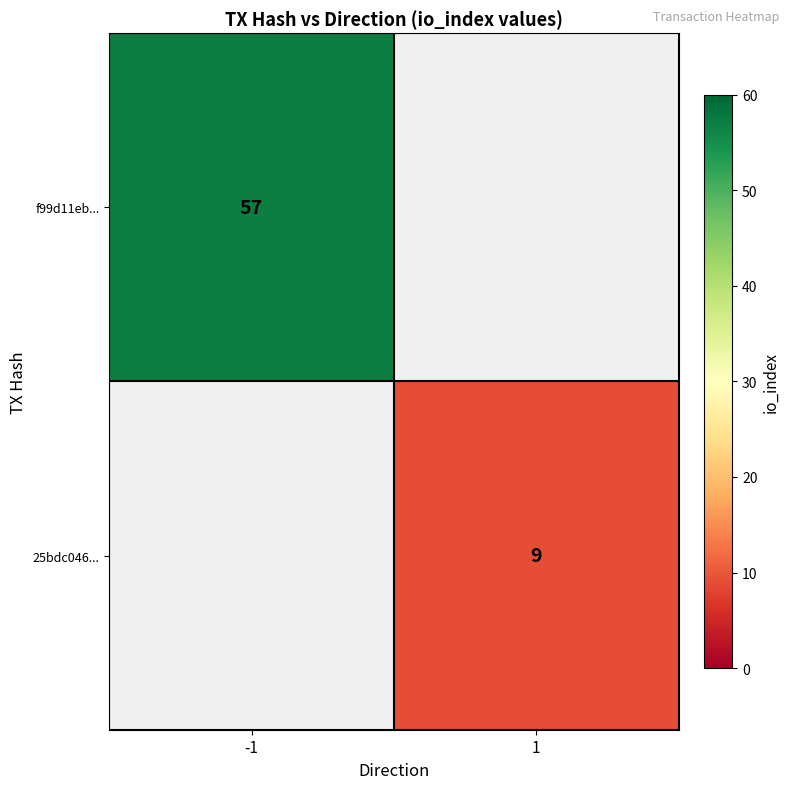

Is it true that 25bdc046... equals 3 at 1?

False